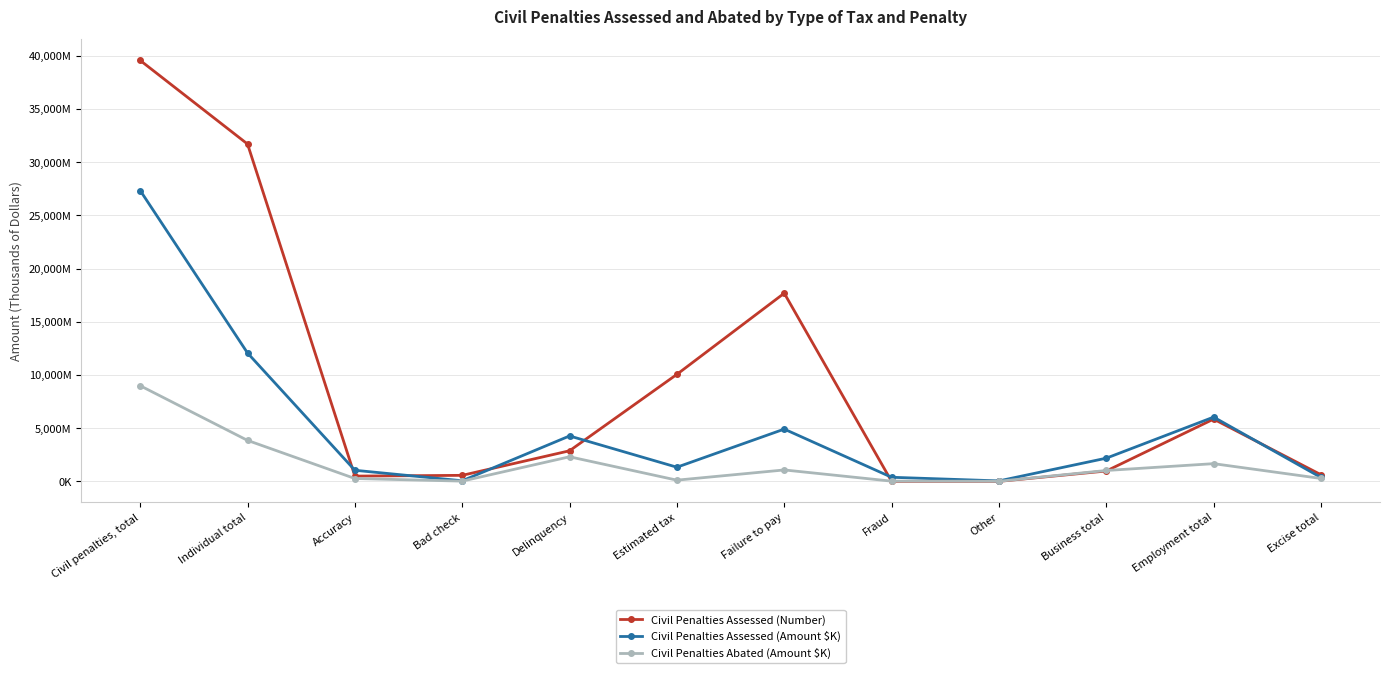

How many values in the Civil Penalties Assessed (Amount $K) series exceed 2183902?

5